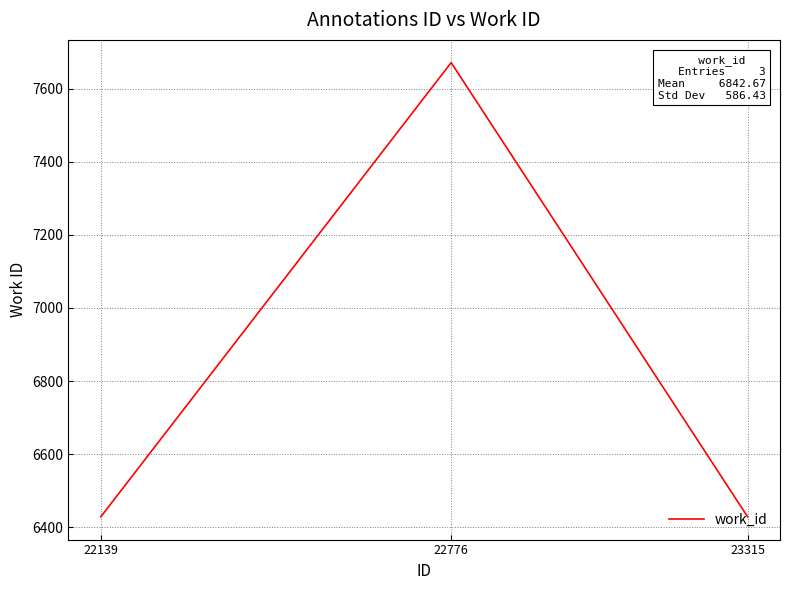

How many series are shown in this chart?

1